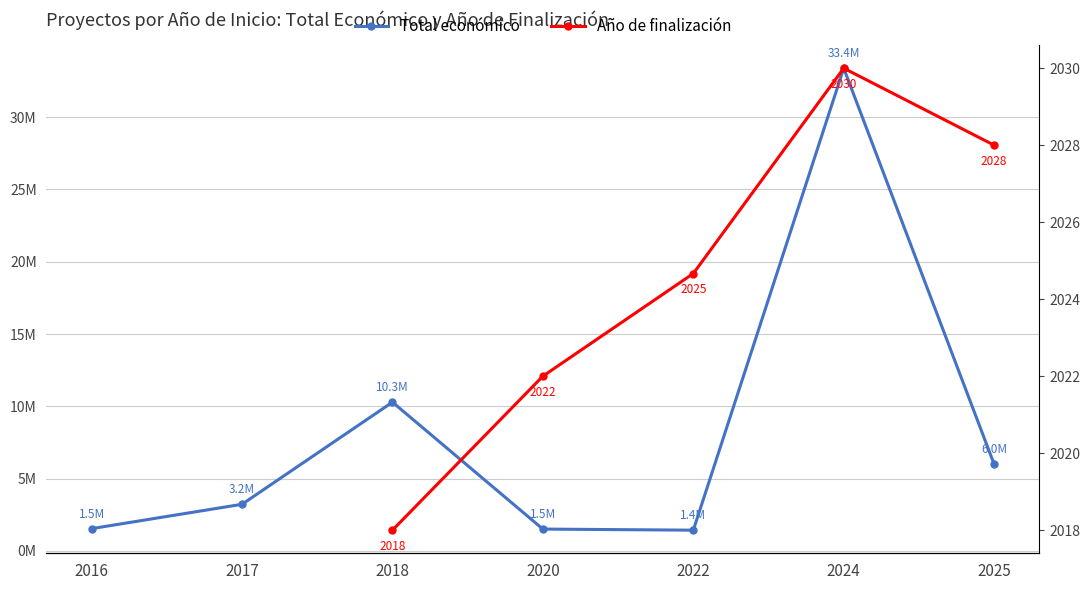

What are all the series names shown in the legend?

Total económico, Año de finalización